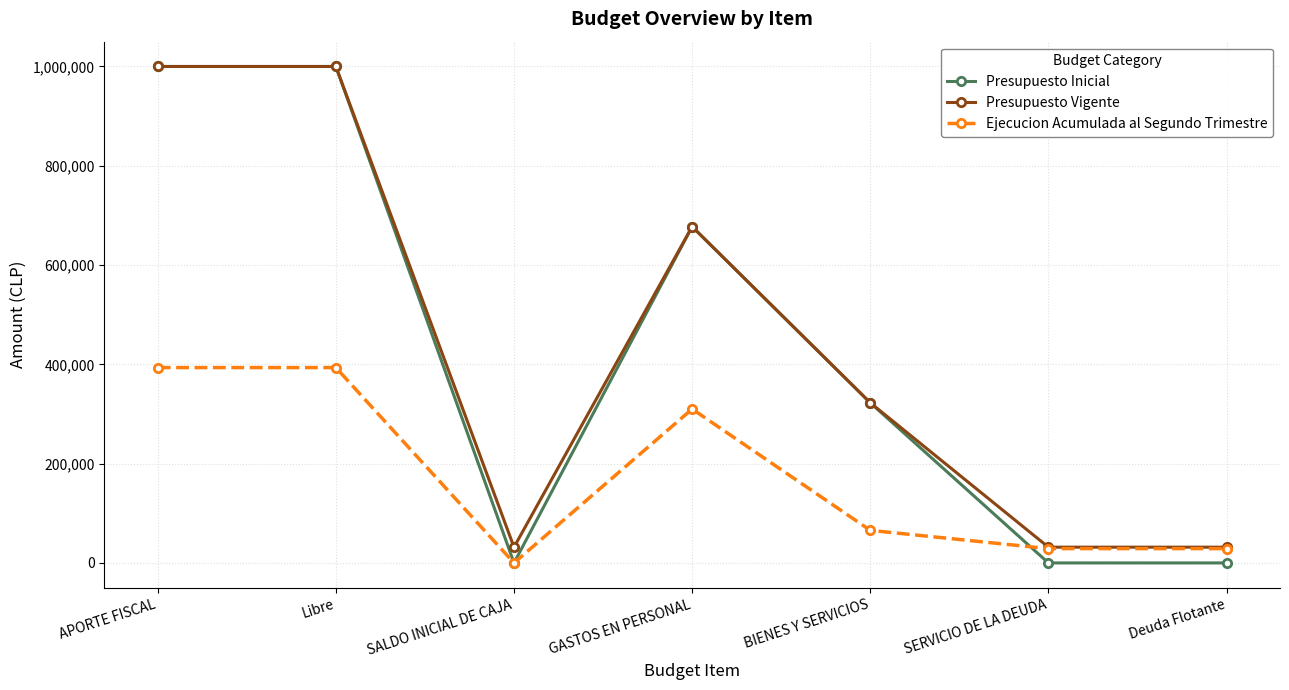

Is it true that Presupuesto Inicial equals 1000000 at APORTE FISCAL?

True